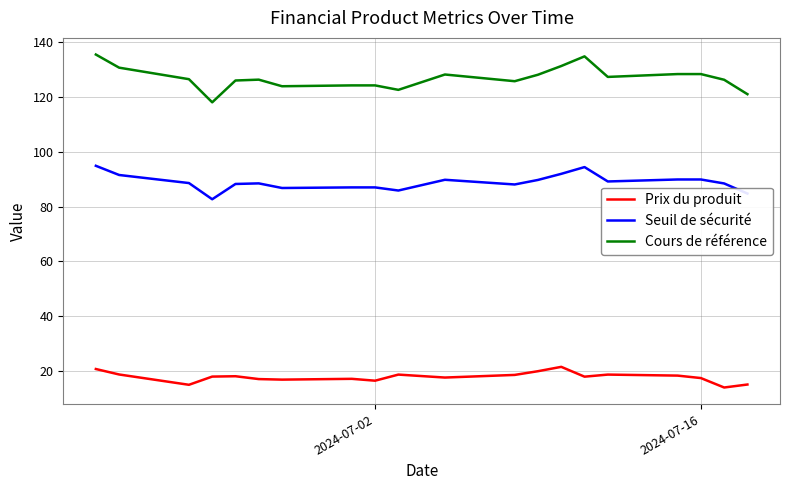

Rank the series by their maximum value, from lowest to highest.

Prix du produit, Seuil de sécurité, Cours de référence